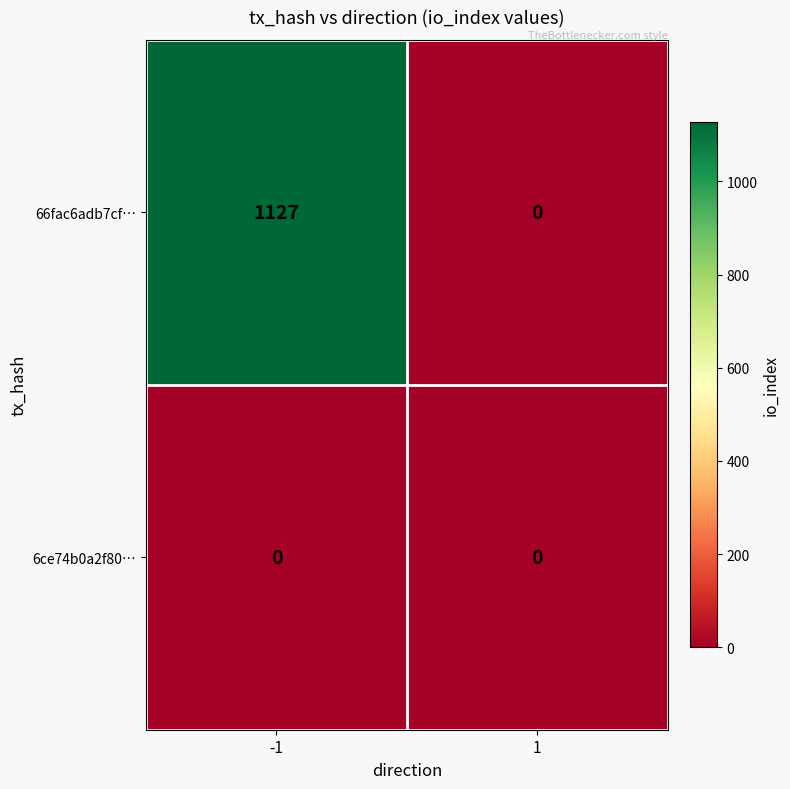

Rank the series by their average value, from lowest to highest.

6ce74b0a2f80…, 66fac6adb7cf…